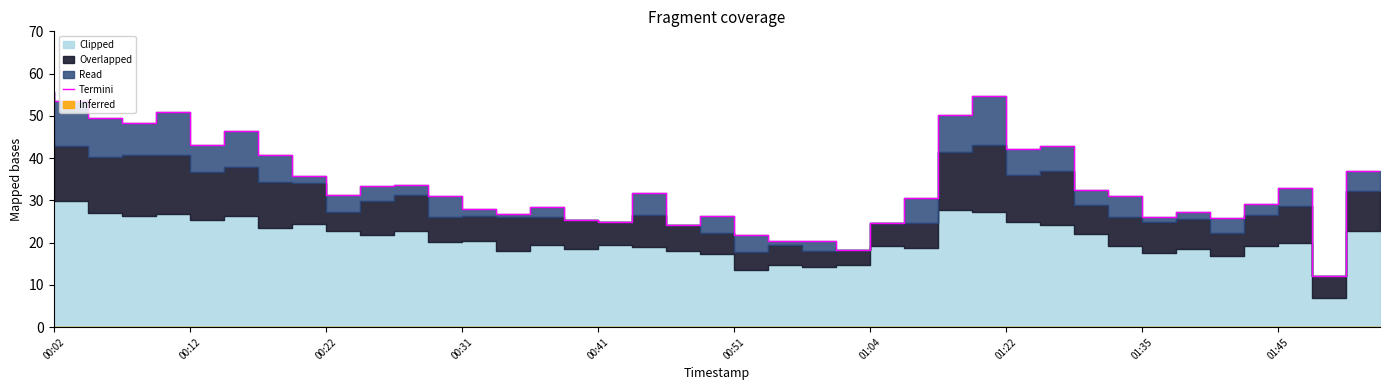

What is the difference between the maximum and minimum values?

43.8